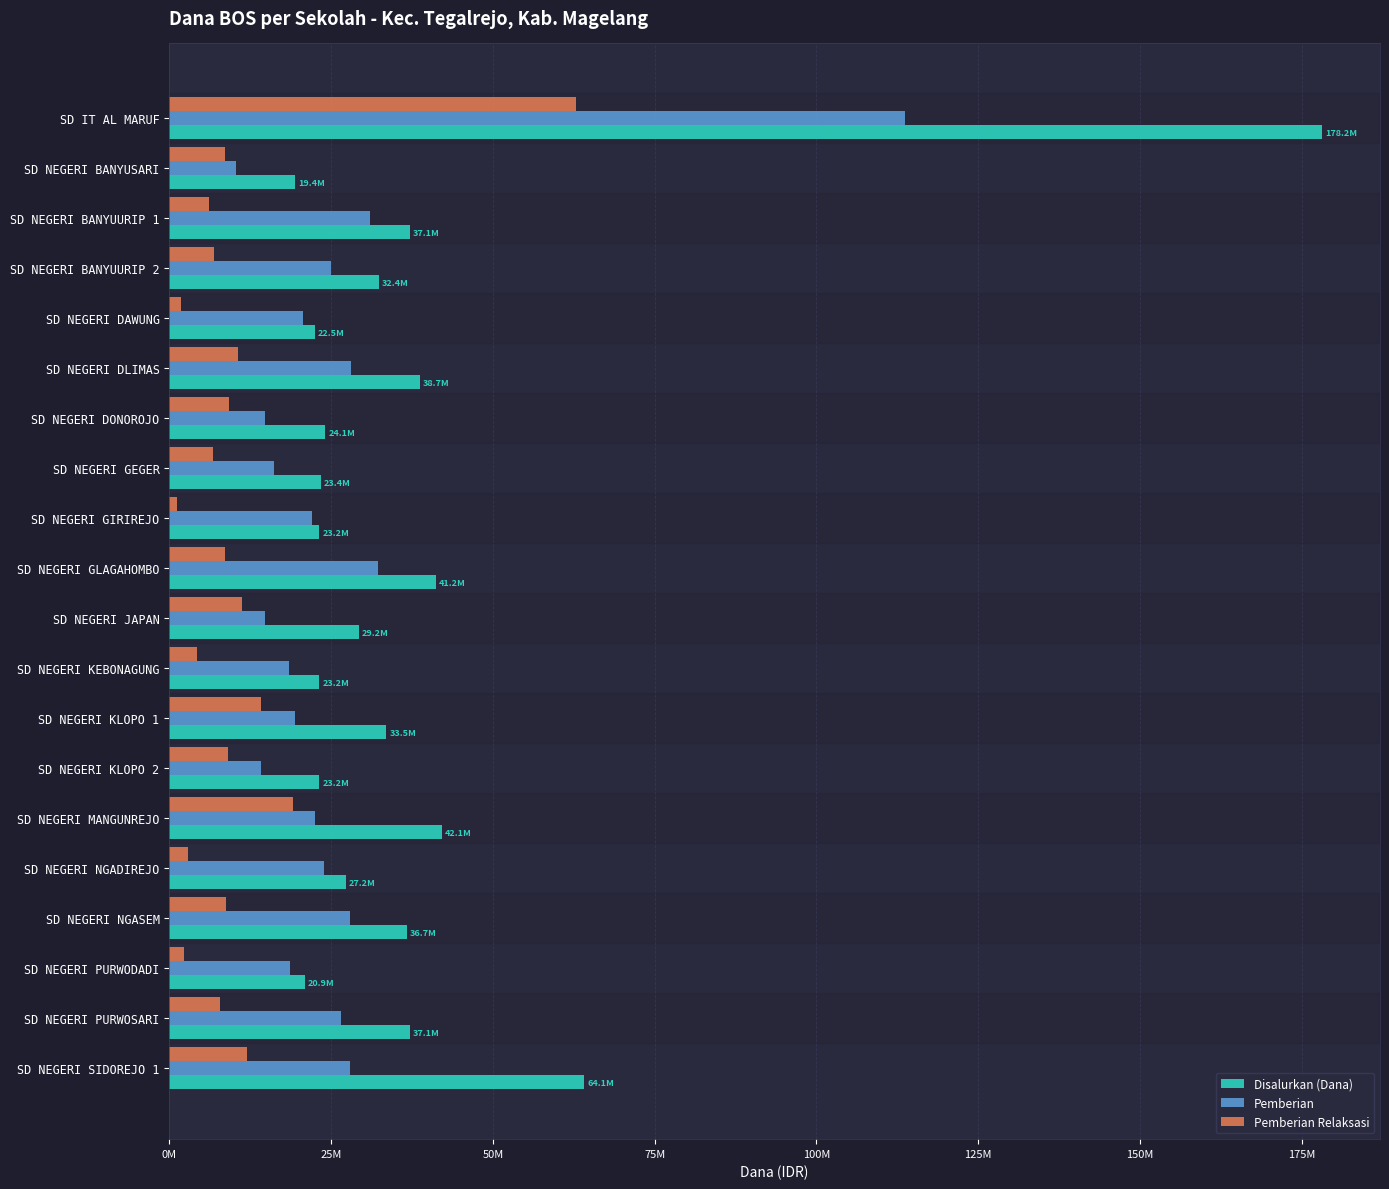

What are all the series names shown in the legend?

Disalurkan (Dana), Pemberian, Pemberian Relaksasi